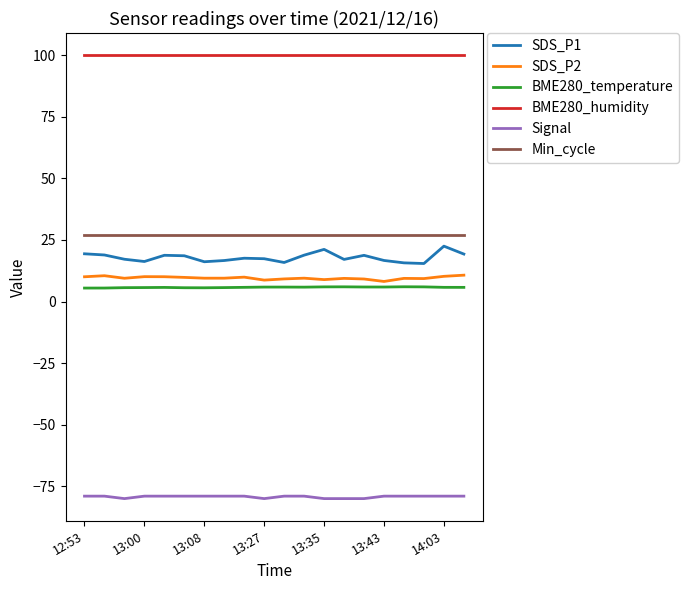

True or false: SDS_P1 and Signal cross at least once.

False